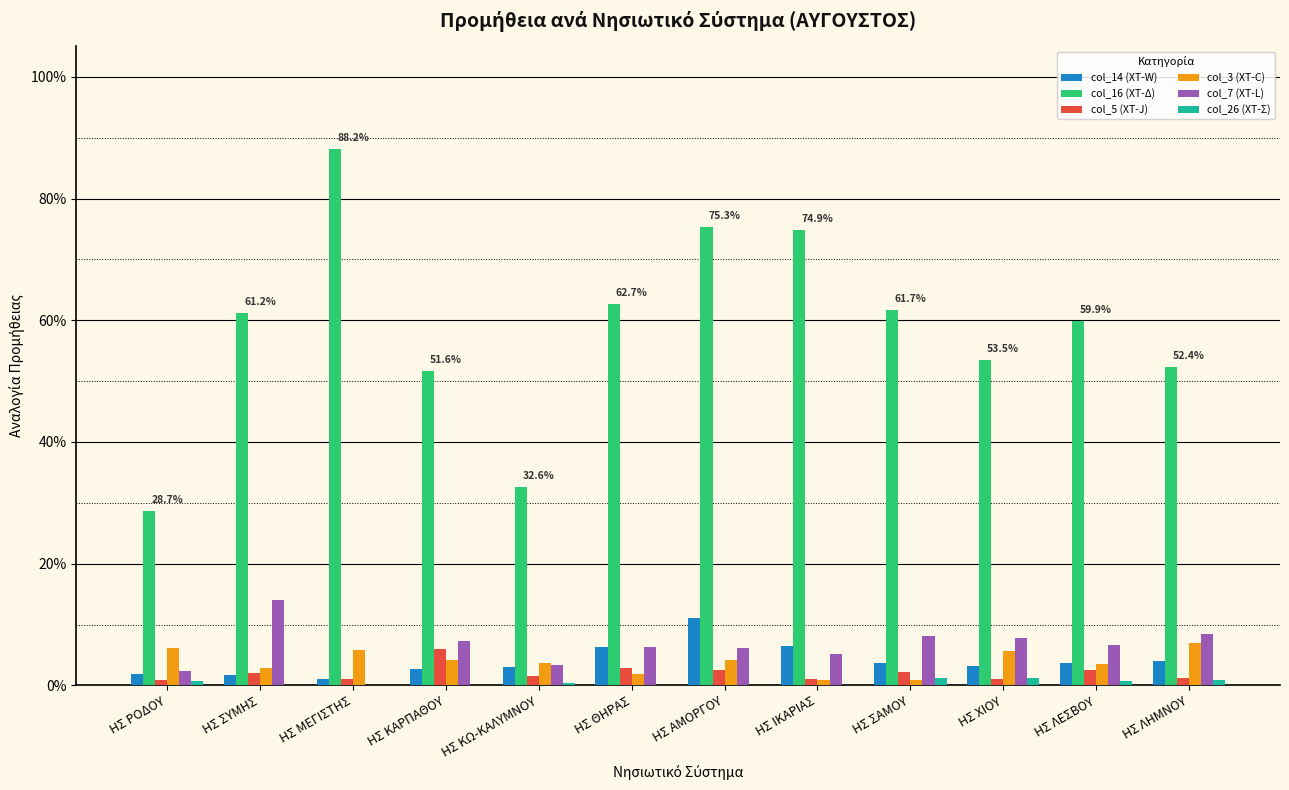

Rank the series by their maximum value, from highest to lowest.

col_16 (ΧΤ-Δ), col_7 (ΧΤ-L), col_14 (ΧΤ-W), col_3 (ΧΤ-C), col_5 (ΧΤ-J), col_26 (ΧΤ-Σ)